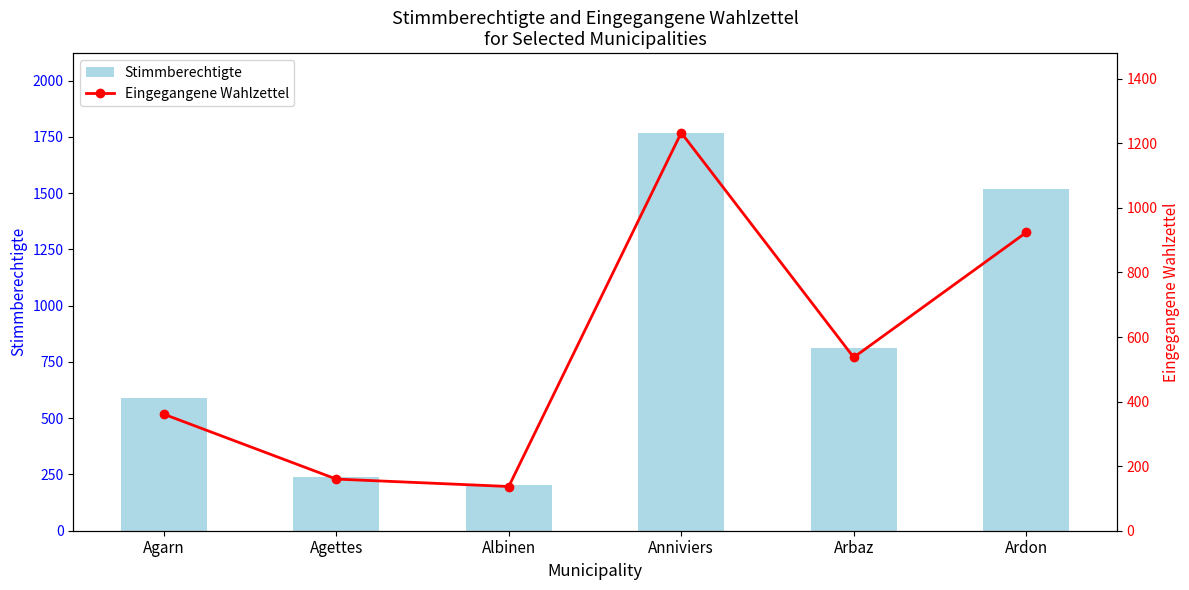

What is the greatest value displayed?

1768